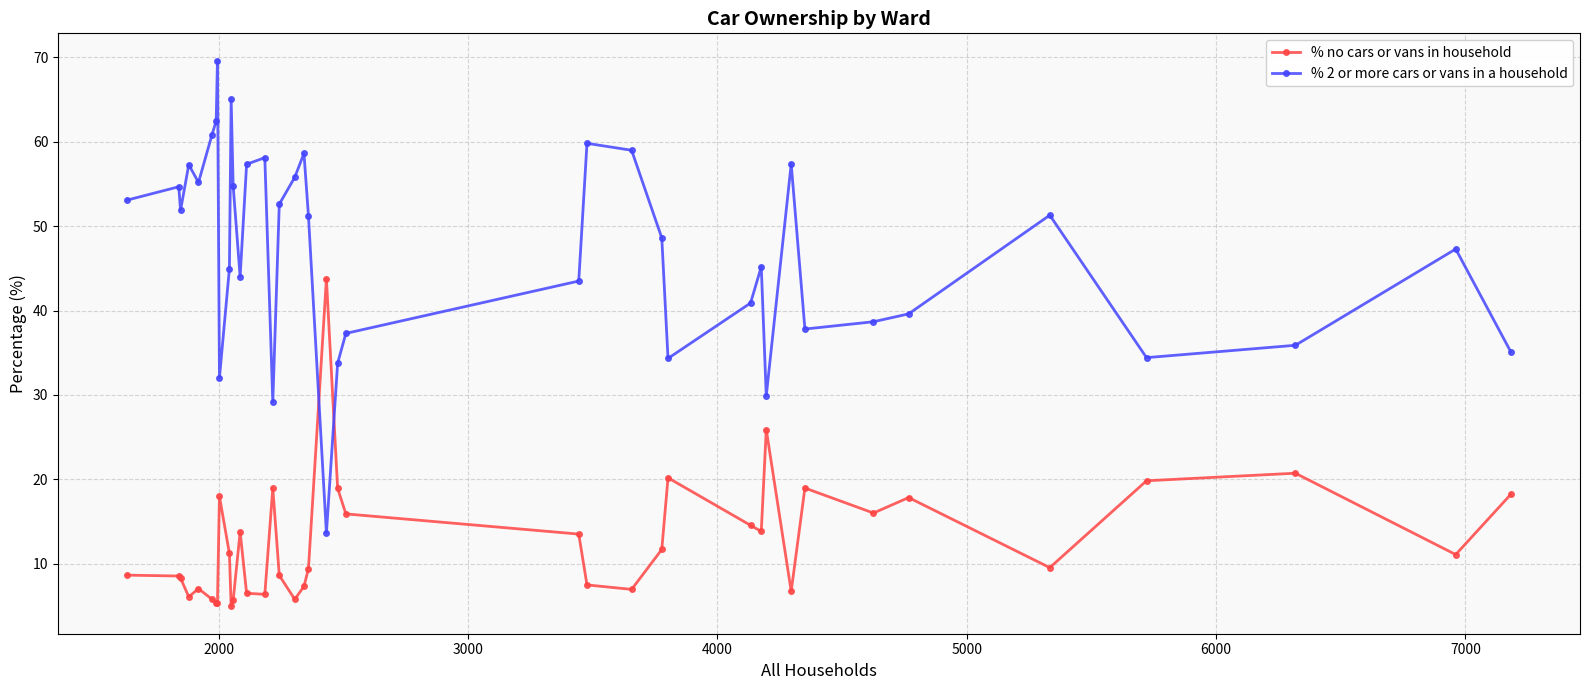

What is the maximum value shown in the chart?

69.6